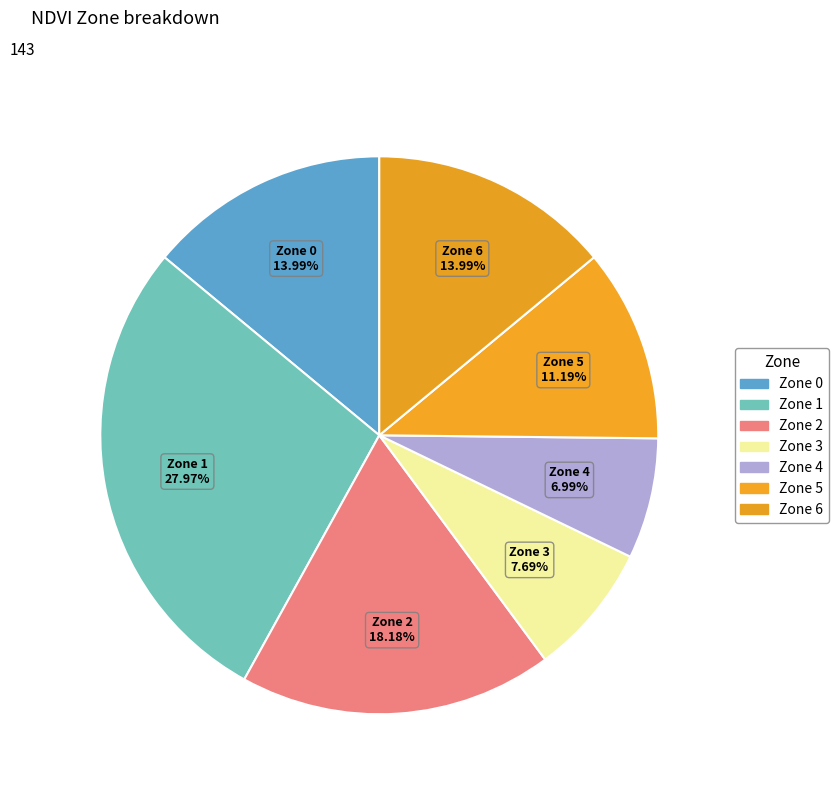

Approximately how many times larger is the value at Zone 6 compared to Zone 4?

2.0